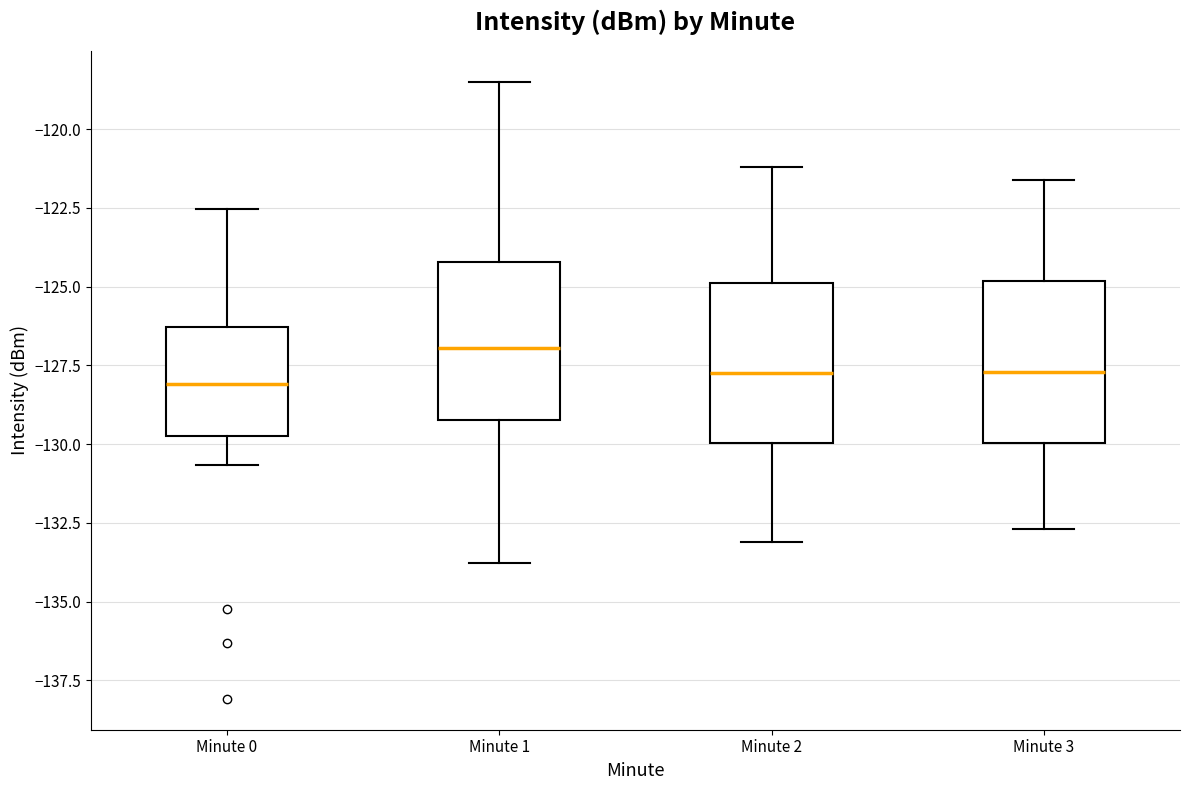

Reading left to right, transcribe this box plot: for each box, give where its median line is, the range the box spans, and where its two whiskers end, as read against the y-axis. The values are not printed on the chart, so give them approximately, as read against the axis.

Minute 0: median -128.0, box -129.5 to -126.5, whiskers -130.5 to -122.5
Minute 1: median -127.0, box -129.0 to -124.0, whiskers -134.0 to -118.5
Minute 2: median -127.5, box -130.0 to -125.0, whiskers -133.0 to -121.0
Minute 3: median -127.5, box -130.0 to -125.0, whiskers -132.5 to -121.5